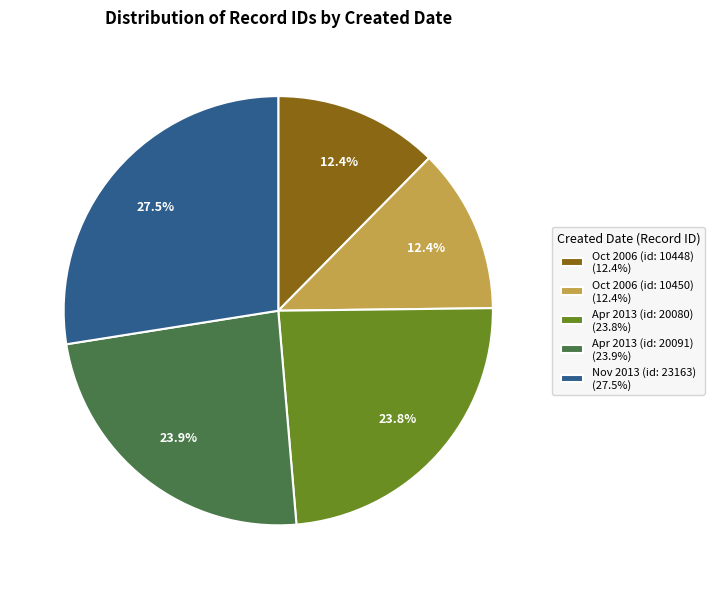

Which slice is the largest?

Nov 2013 (id: 23163) (27.5%)